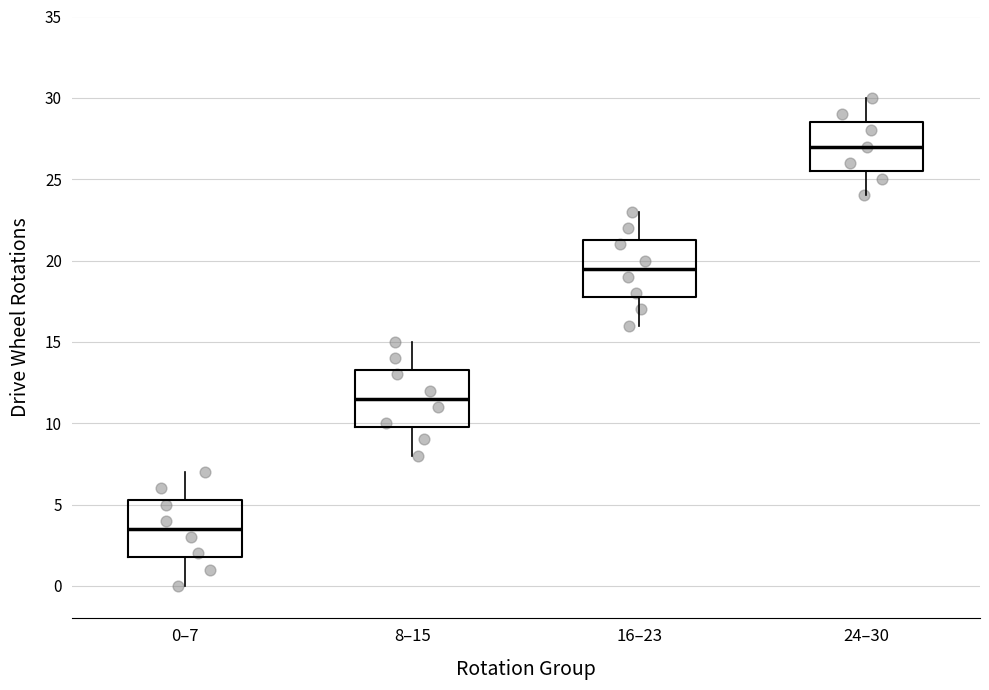

Reading left to right, read every box against the y-axis: the position of its median line, the range the box covers, and the ends of its whiskers. The values are not printed on the chart, so give them approximately, as read against the axis.

0–7: median 3.5, box 2.0 to 5.5, whiskers 0.0 to 7.0
8–15: median 11.5, box 10.0 to 13.5, whiskers 8.0 to 15.0
16–23: median 19.5, box 18.0 to 21.5, whiskers 16.0 to 23.0
24–30: median 27.0, box 25.5 to 28.5, whiskers 24.0 to 30.0